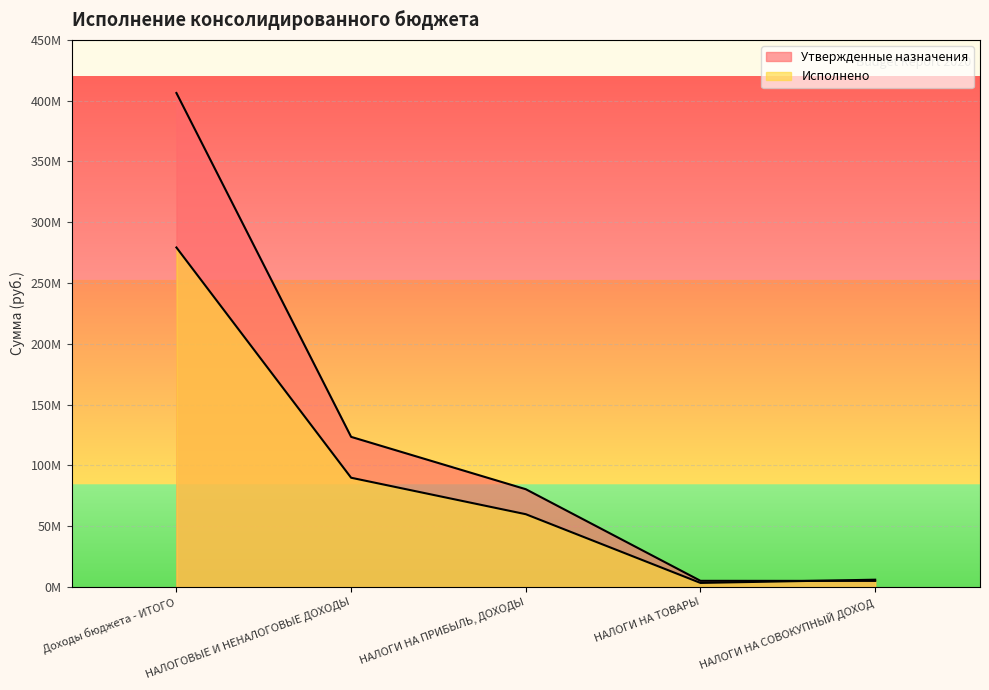

At which label is Утвержденные назначения closest to 205663563?

НАЛОГОВЫЕ И НЕНАЛОГОВЫЕ ДОХОДЫ